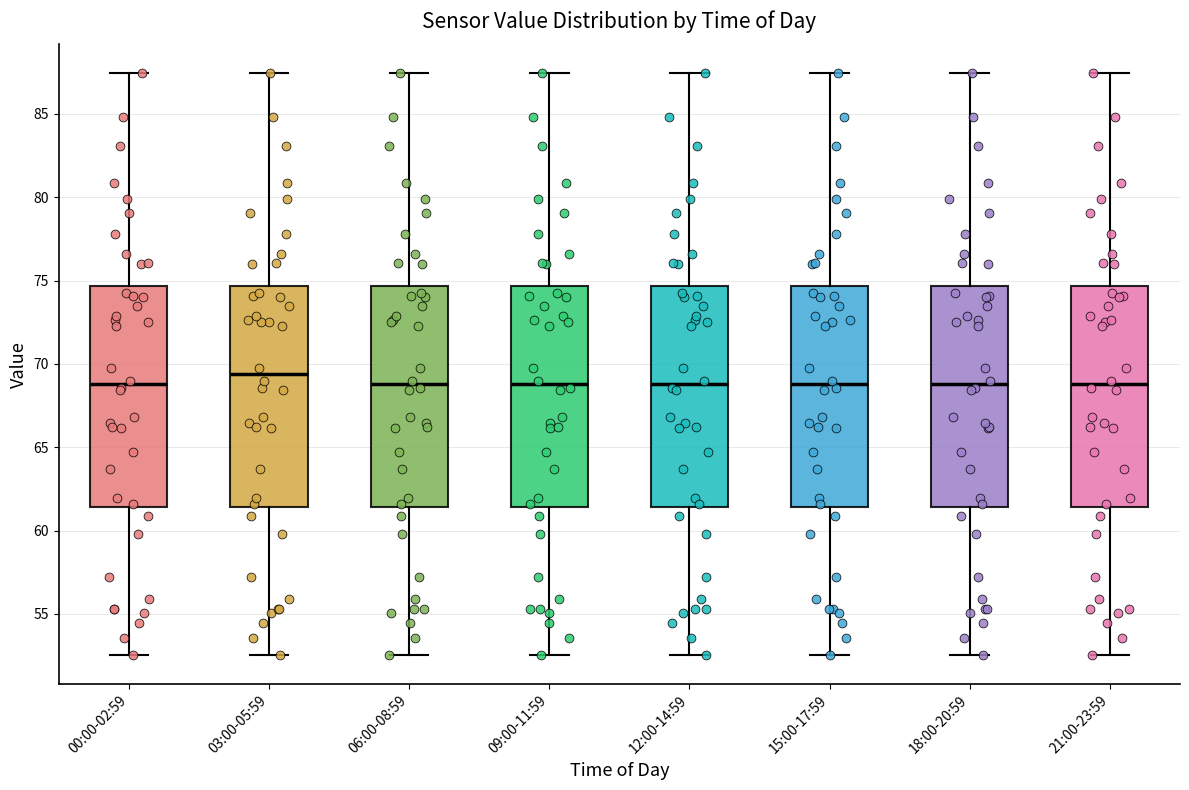

Reading left to right, read every box against the y-axis: the position of its median line, the range the box covers, and the ends of its whiskers. The values are not printed on the chart, so give them approximately, as read against the axis.

00:00-02:59: median 69.0, box 61.5 to 74.5, whiskers 52.5 to 87.5
03:00-05:59: median 69.5, box 61.5 to 74.5, whiskers 52.5 to 87.5
06:00-08:59: median 69.0, box 61.5 to 74.5, whiskers 52.5 to 87.5
09:00-11:59: median 69.0, box 61.5 to 74.5, whiskers 52.5 to 87.5
12:00-14:59: median 69.0, box 61.5 to 74.5, whiskers 52.5 to 87.5
15:00-17:59: median 69.0, box 61.5 to 74.5, whiskers 52.5 to 87.5
18:00-20:59: median 69.0, box 61.5 to 74.5, whiskers 52.5 to 87.5
21:00-23:59: median 69.0, box 61.5 to 74.5, whiskers 52.5 to 87.5